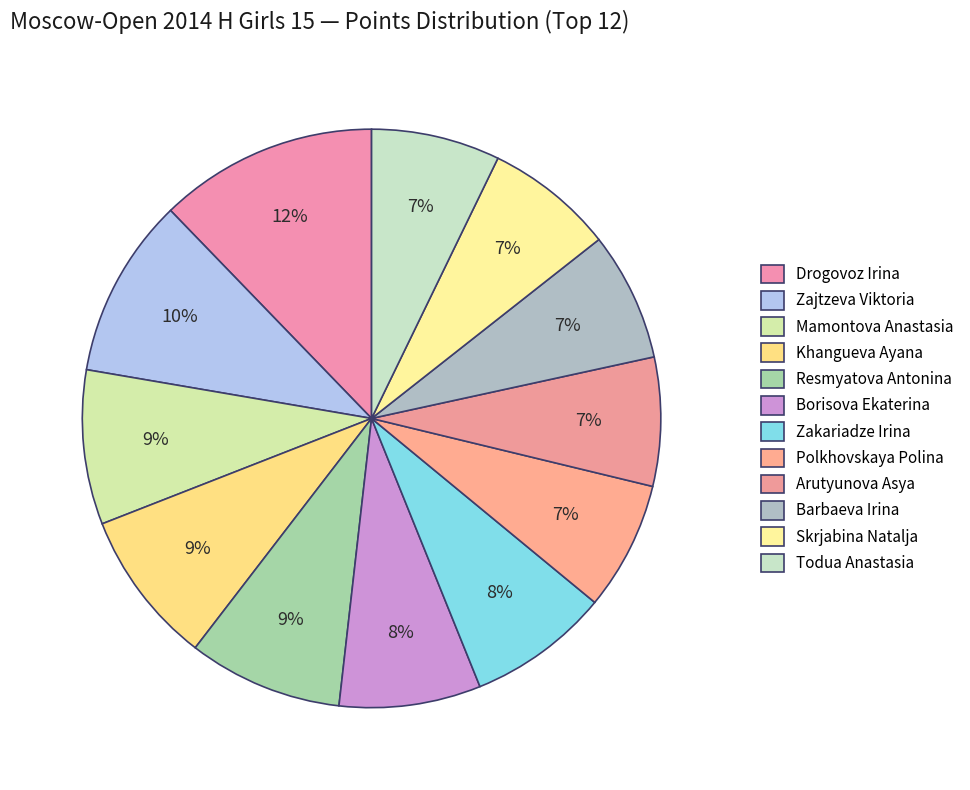

To the nearest percent, what is the combined percentage of Borisova Ekaterina and Zakariadze Irina?

16%